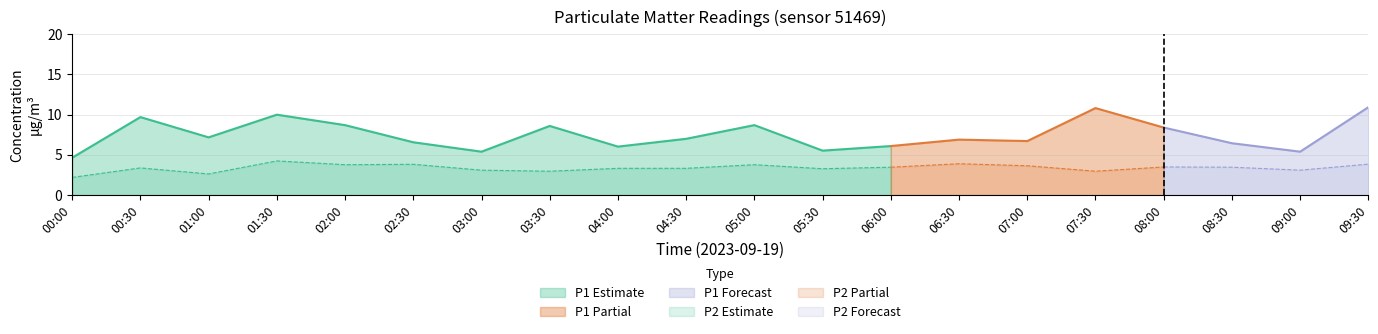

True or false: P1 and P2 cross at least once.

False